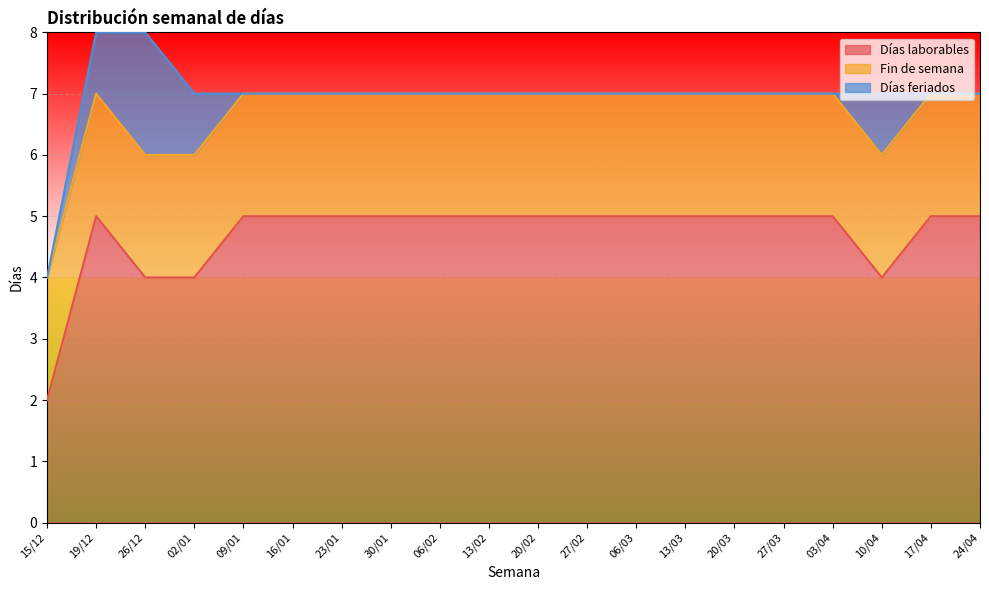

Between 20/02 and 27/03, which series saw the biggest shift?

Días laborables